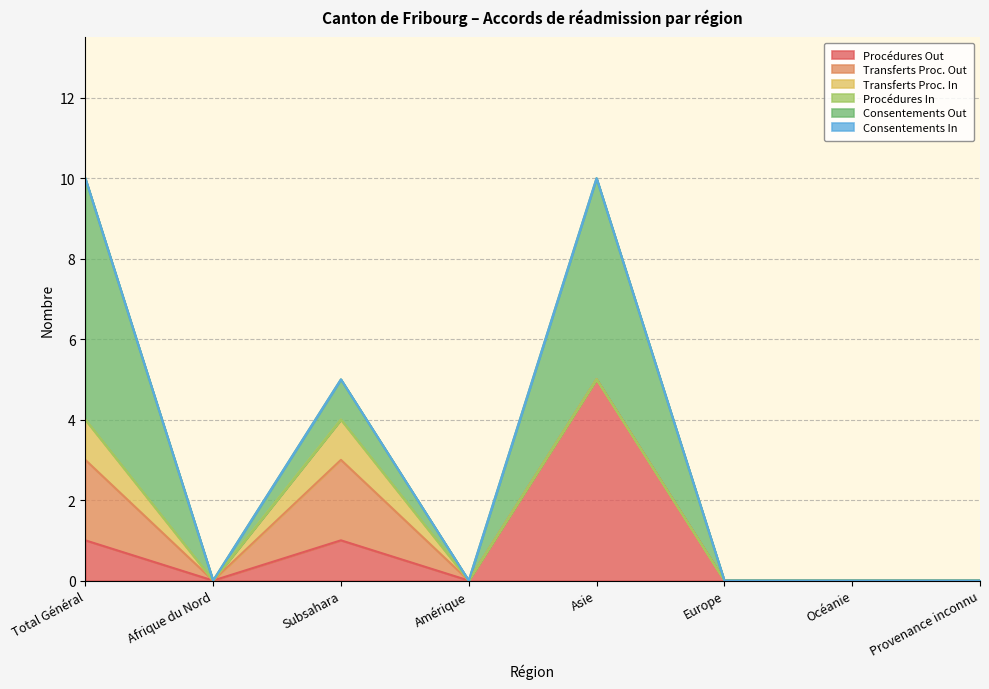

Reading left to right, transcribe all the data shown in this chart.

Procédures Out: Total Général=1	Afrique du Nord=0	Subsahara=1	Amérique=0	Asie=5	Europe=0	Océanie=0	Provenance inconnu=0
Transferts Proc. Out: Total Général=2	Afrique du Nord=0	Subsahara=2	Amérique=0	Asie=0	Europe=0	Océanie=0	Provenance inconnu=0
Transferts Proc. In: Total Général=1	Afrique du Nord=0	Subsahara=1	Amérique=0	Asie=0	Europe=0	Océanie=0	Provenance inconnu=0
Procédures In: Total Général=0	Afrique du Nord=0	Subsahara=0	Amérique=0	Asie=0	Europe=0	Océanie=0	Provenance inconnu=0
Consentements Out: Total Général=6	Afrique du Nord=0	Subsahara=1	Amérique=0	Asie=5	Europe=0	Océanie=0	Provenance inconnu=0
Consentements In: Total Général=0	Afrique du Nord=0	Subsahara=0	Amérique=0	Asie=0	Europe=0	Océanie=0	Provenance inconnu=0